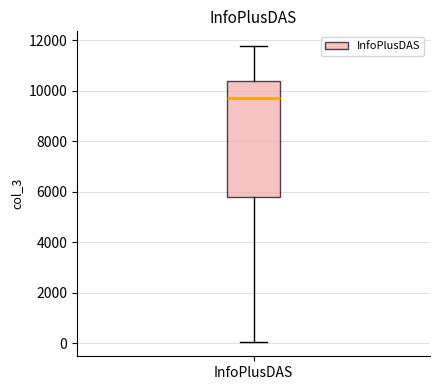

Read this box plot against the y-axis: the position of the median line, the range covered by the box, and the ends of both whiskers. The values are not printed on the chart, so give them approximately, as read against the axis.

median 9800, box 5800 to 10400, whiskers 0 to 11800